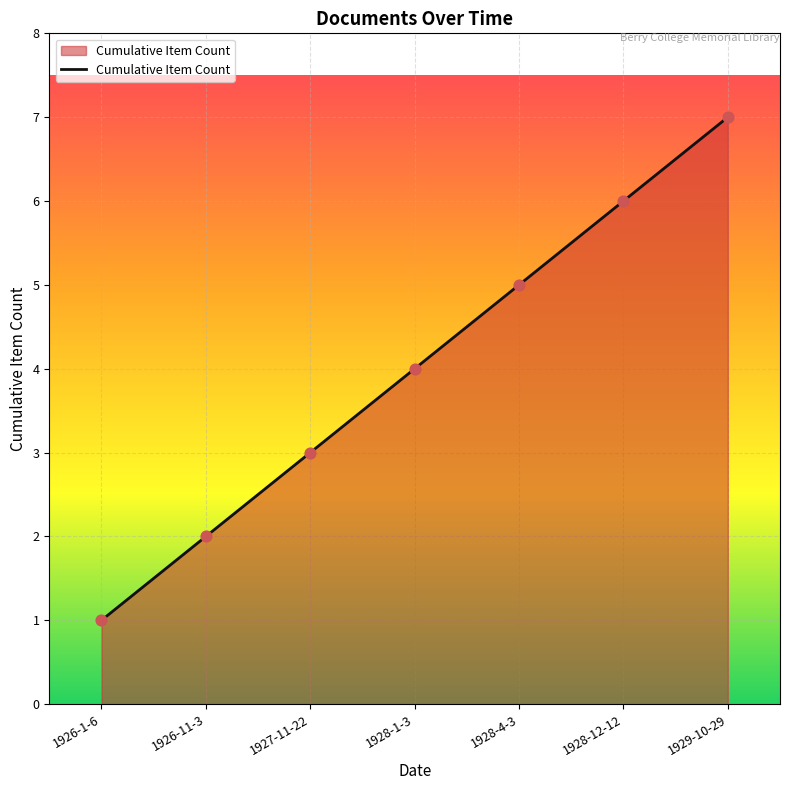

Approximately how many times larger is the value at 1926-11-3 compared to 1928-12-12?

0.3